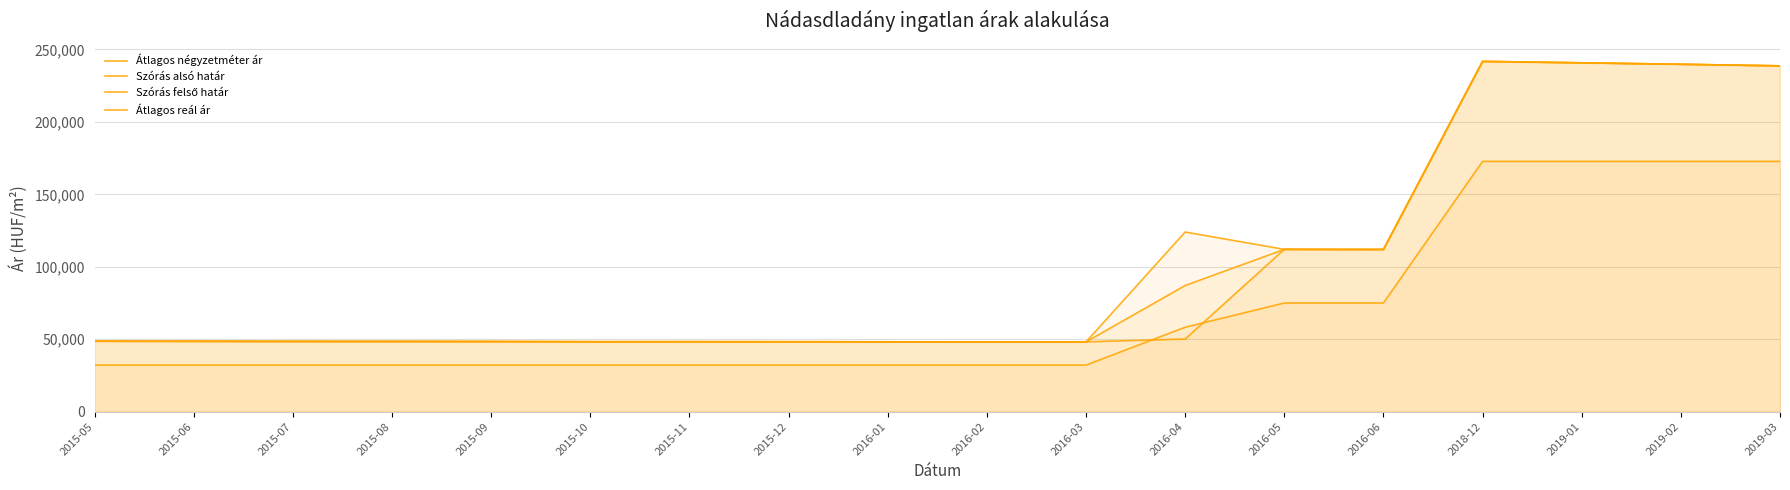

What is the label of the 11th point from the left?

2016-03